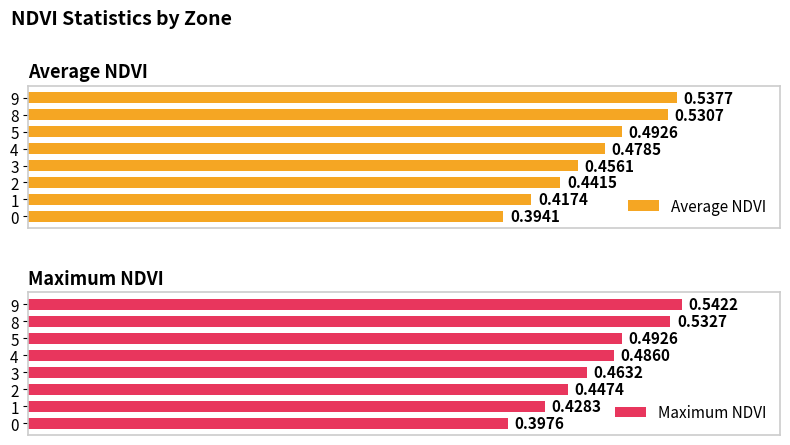

Which has a higher value, 1 or 0?

1